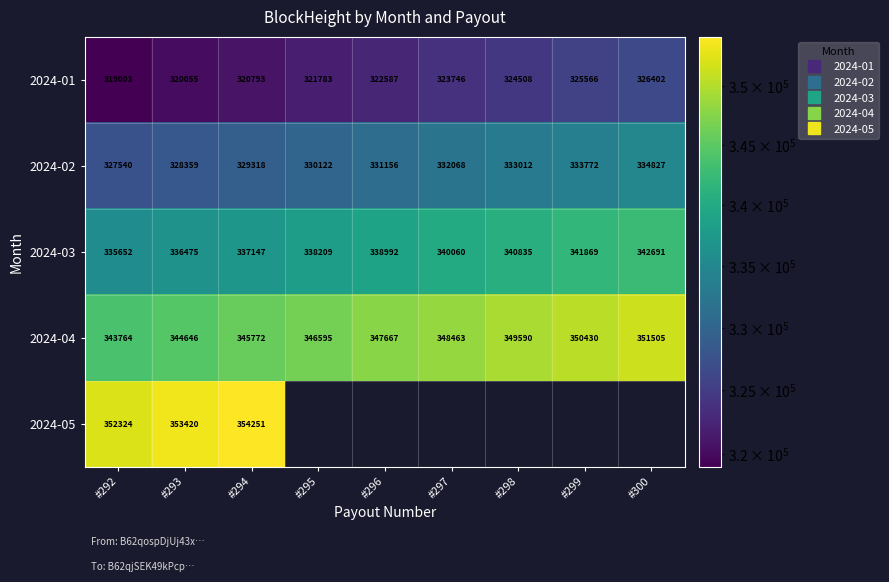

Between #300 and #295, which is larger?

#300